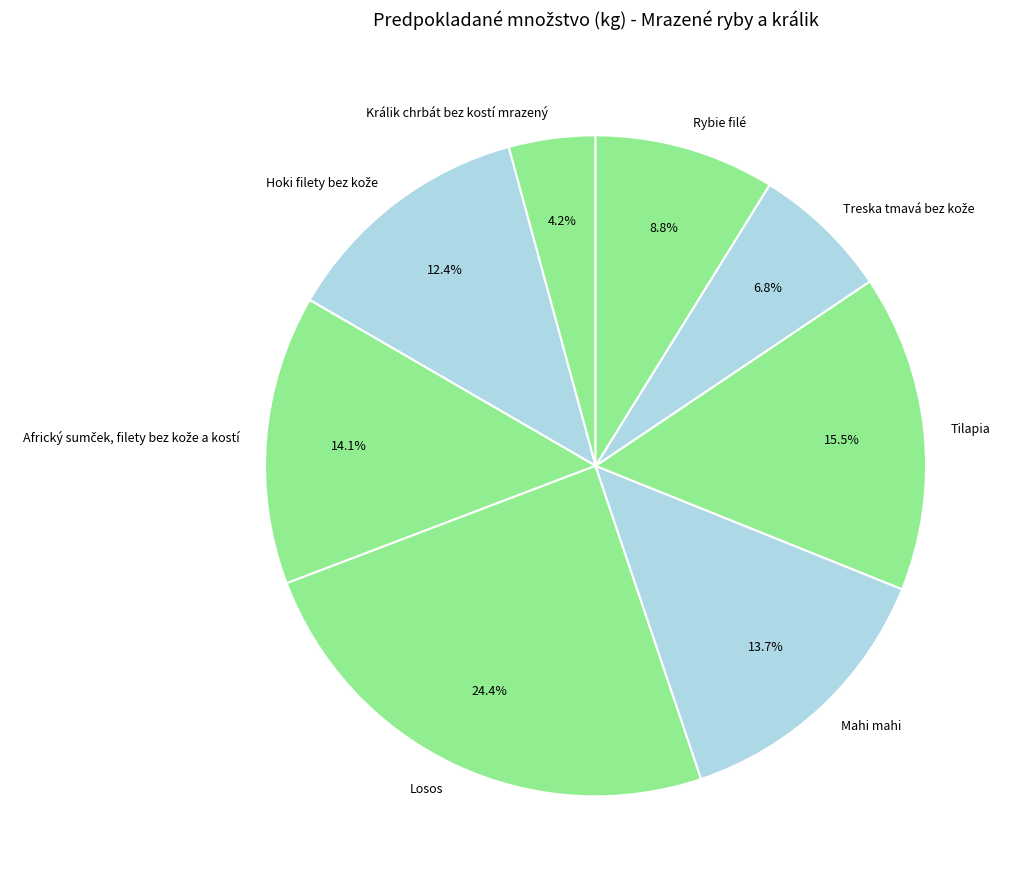

What is the largest slice in the pie chart?

Losos